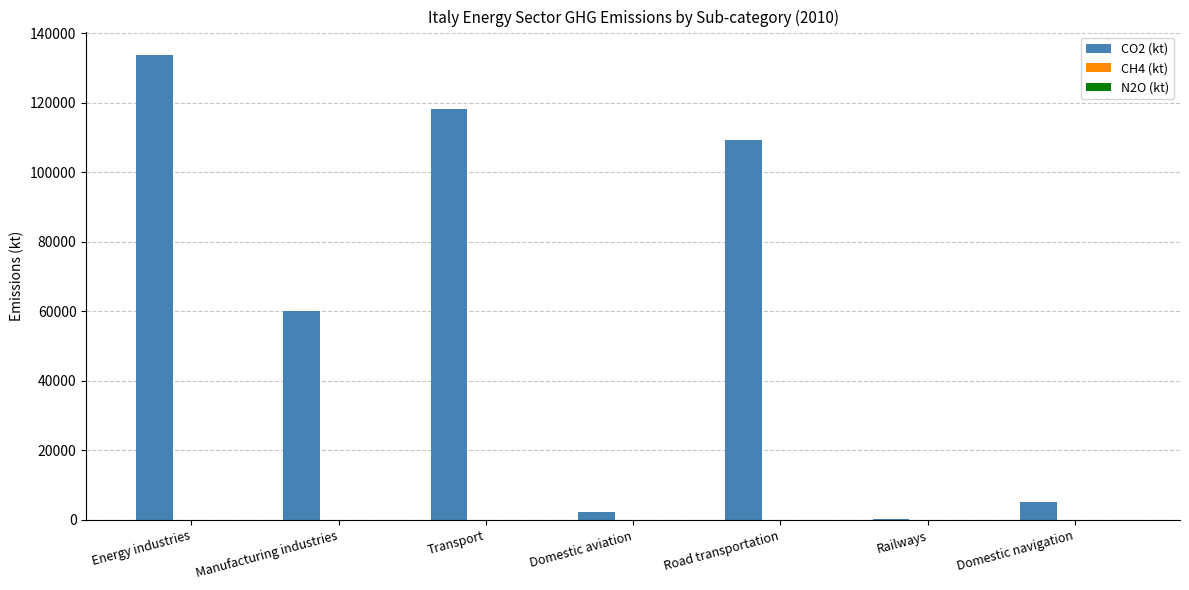

What is the sum of all CO2 (kt) values?

429240.7